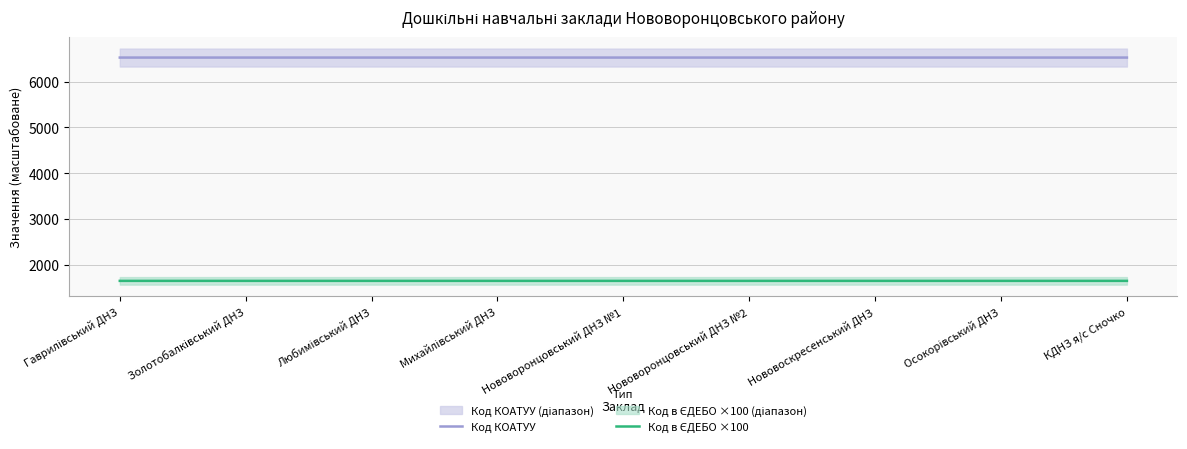

What is the sum of the Код в ЄДЕБО ×100 values at Михайлівський ДНЗ and Золотобалківський ДНЗ?

3302.8